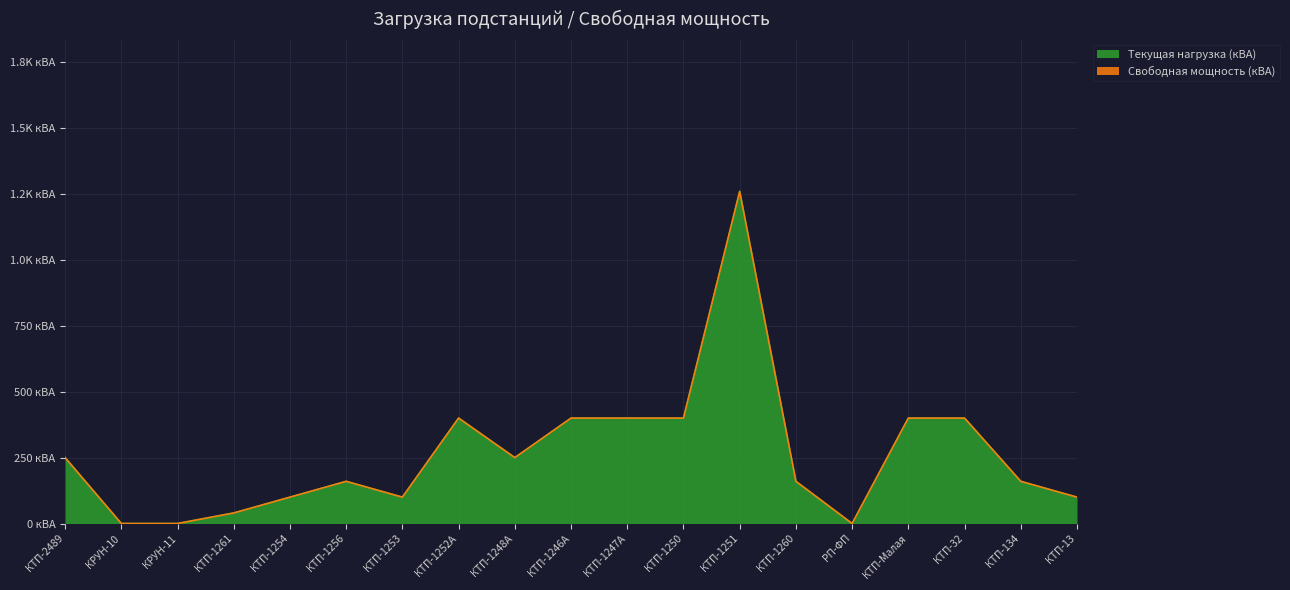

What is the label of the 16th point from the left?

КТП-Малая